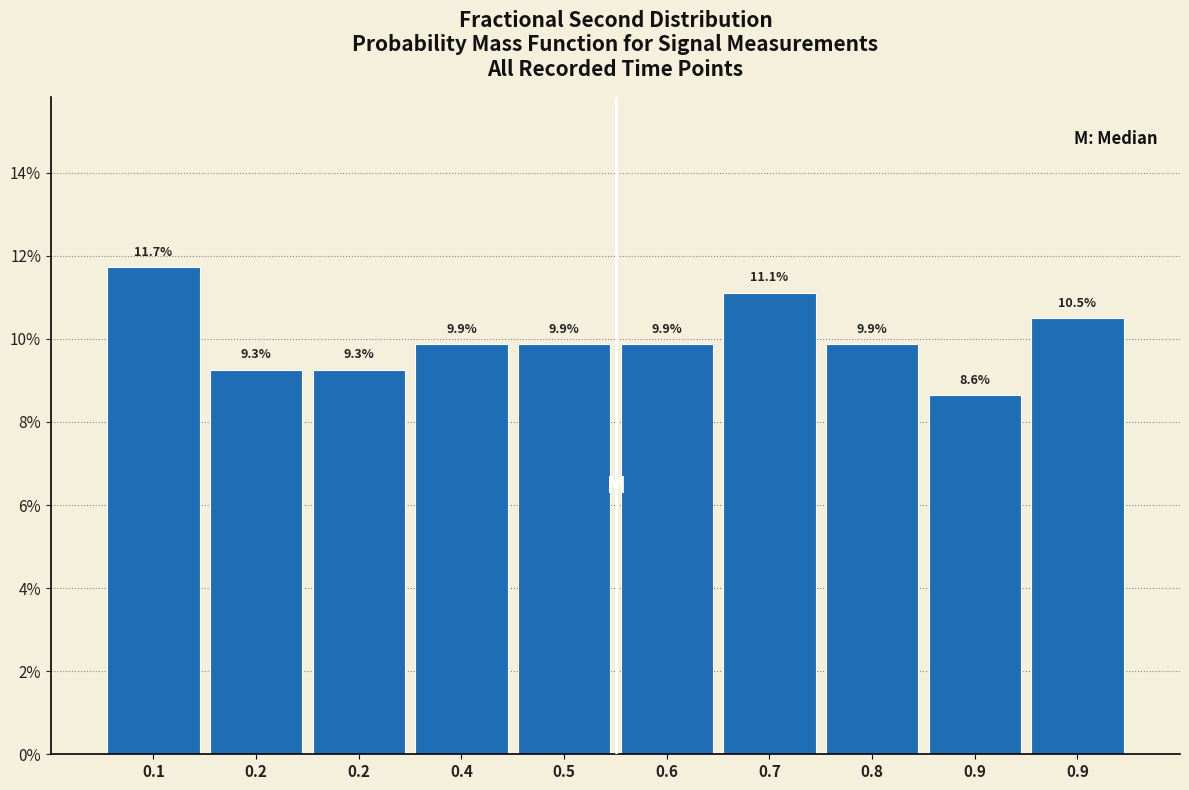

Does the chart contain any negative values?

No